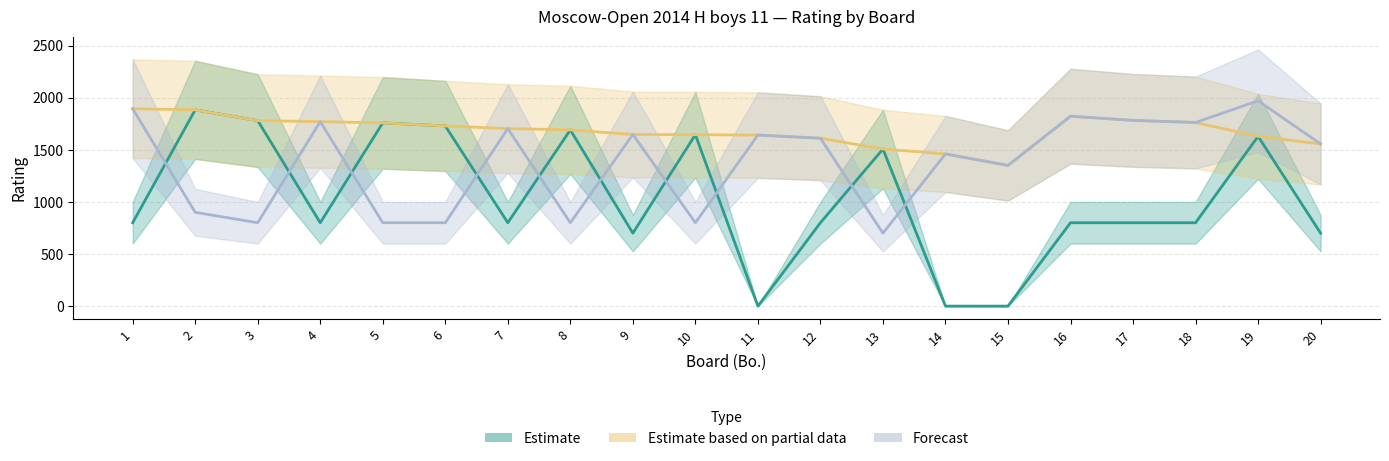

True or false: Estimate based on partial data and Estimate cross at least once.

False